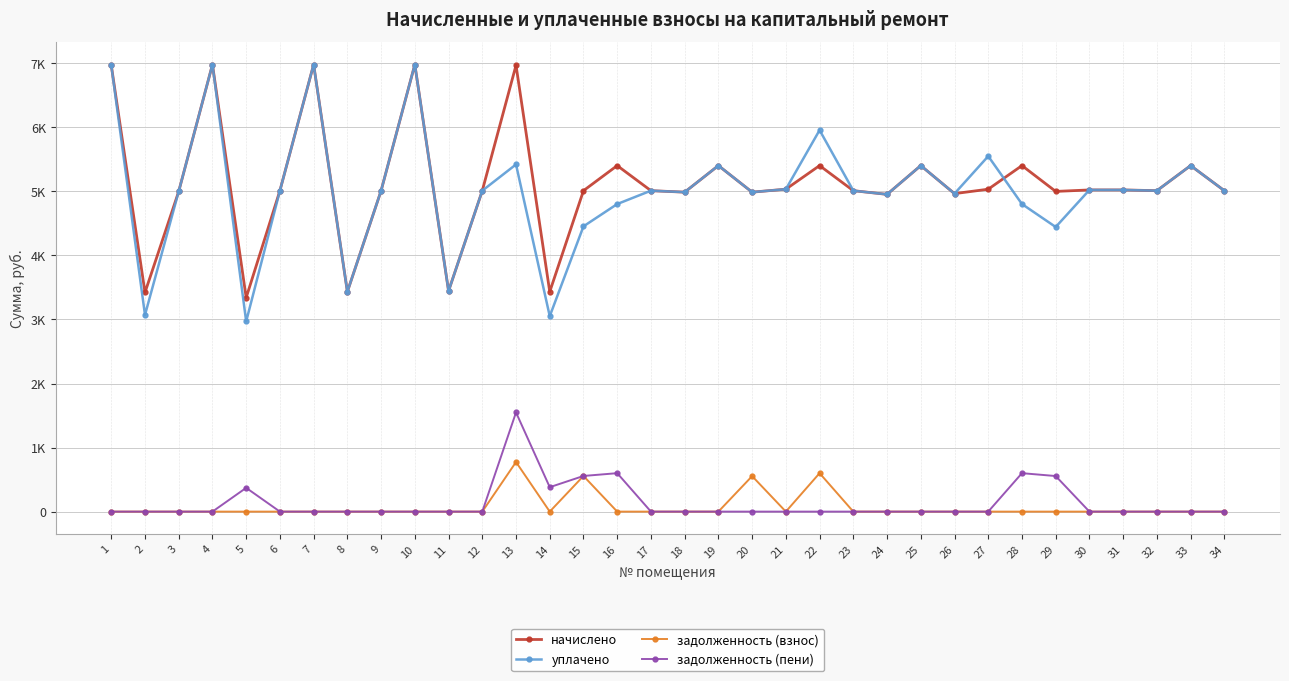

Does the chart have visible grid lines?

Yes